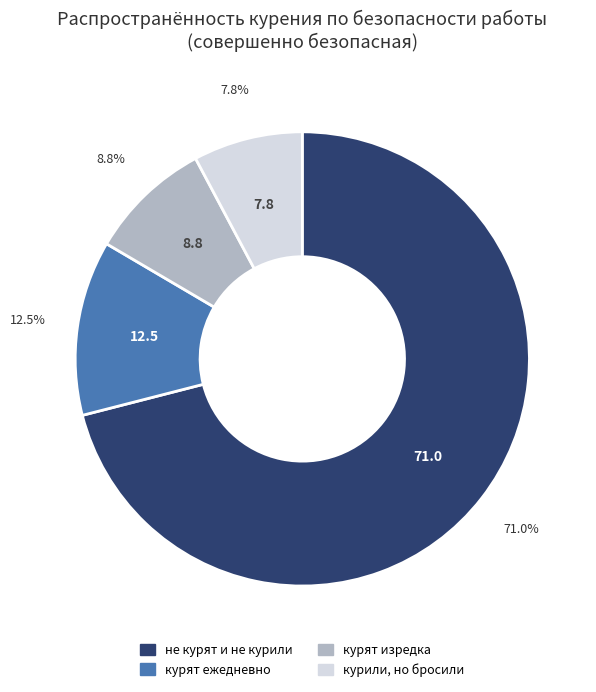

Rank the categories by value from lowest to highest.

курили, но бросили, курят изредка, курят ежедневно, не курят и не курили